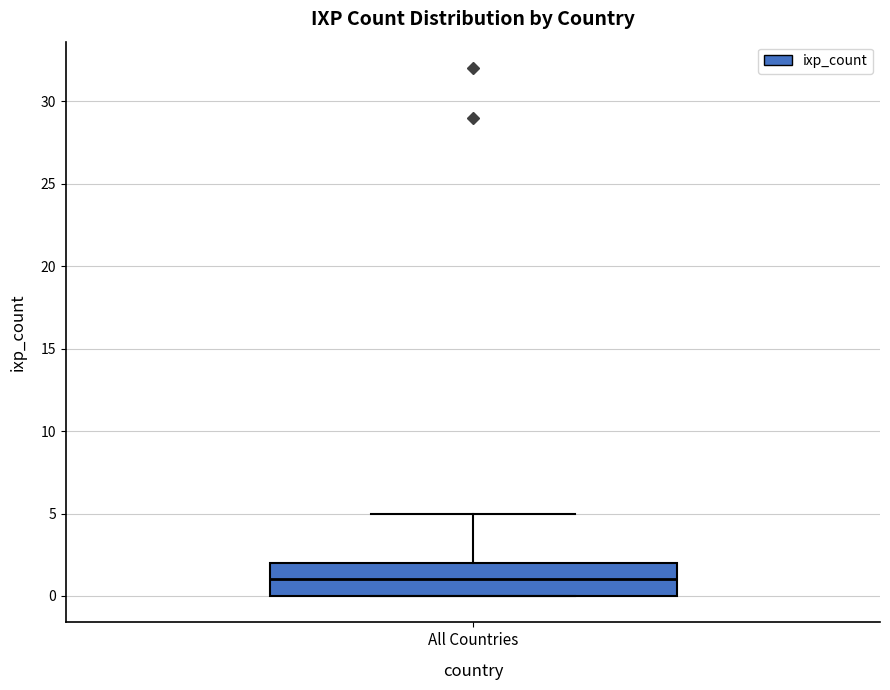

Read this box plot against the y-axis: the position of the median line, the range covered by the box, and the ends of both whiskers. The values are not printed on the chart, so give them approximately, as read against the axis.

median 1, box 0 to 2, whiskers 0 to 5